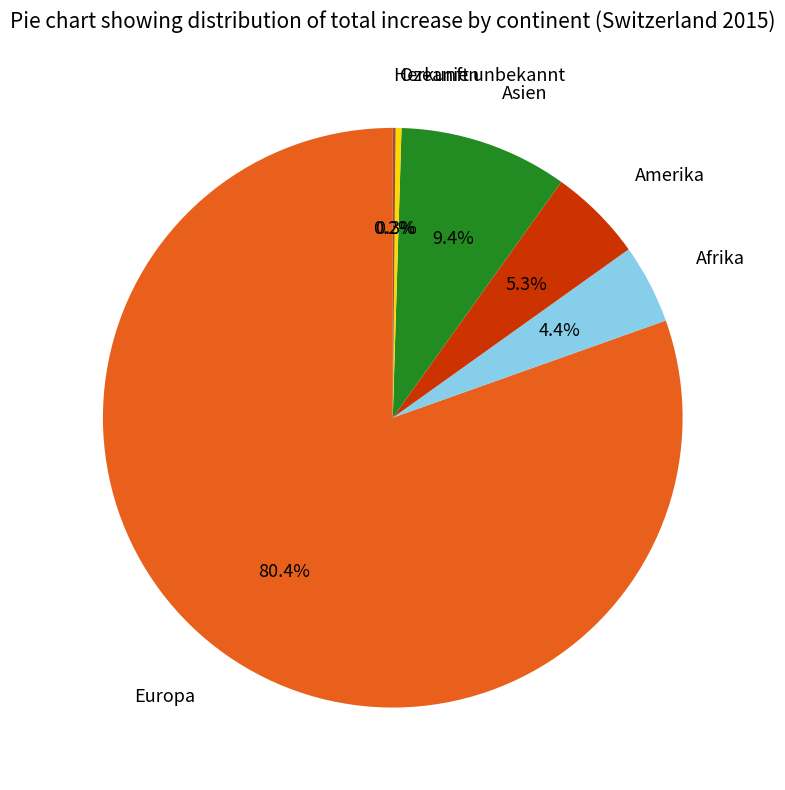

What is the largest slice in the pie chart?

Europa